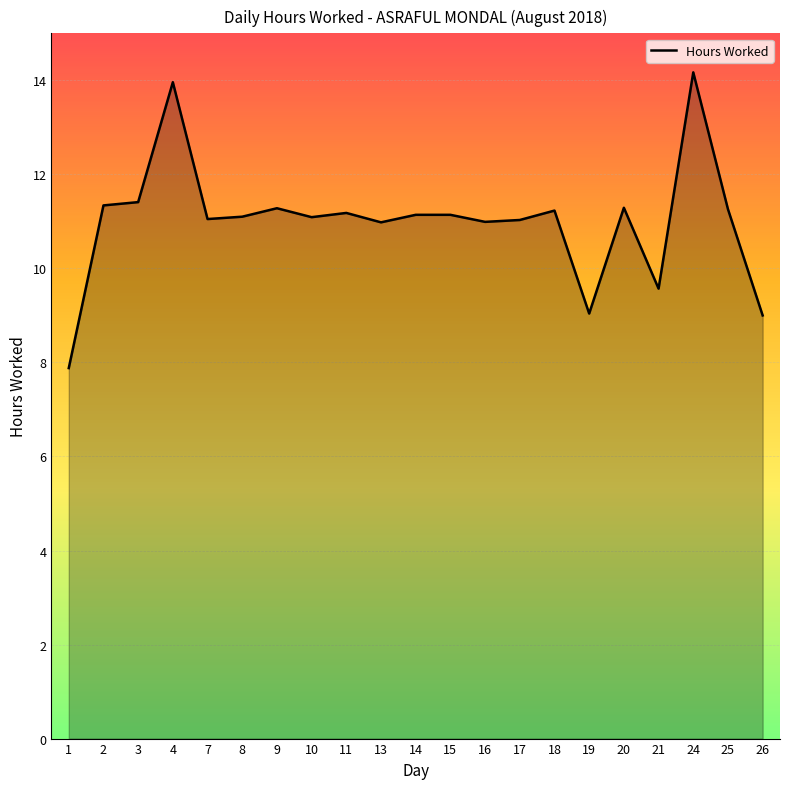

What is the change in value from 8 to 24?

+3.1